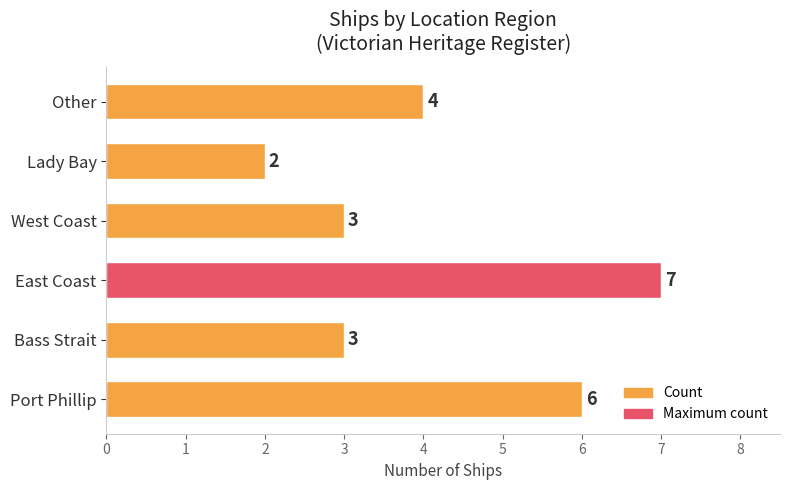

How many distinct data groups are displayed?

1